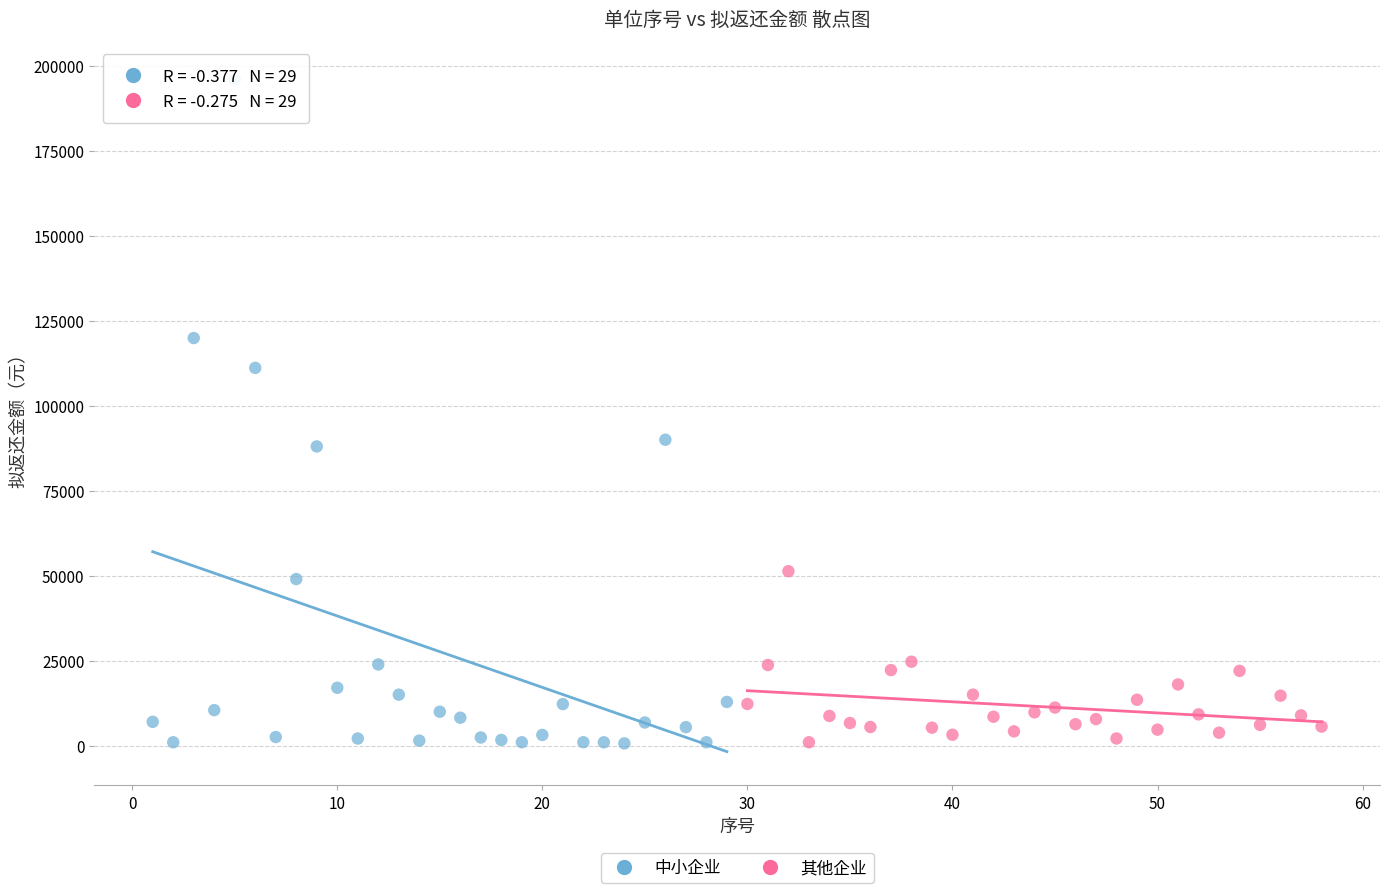

Which series contains the highest Y value?

中小企业